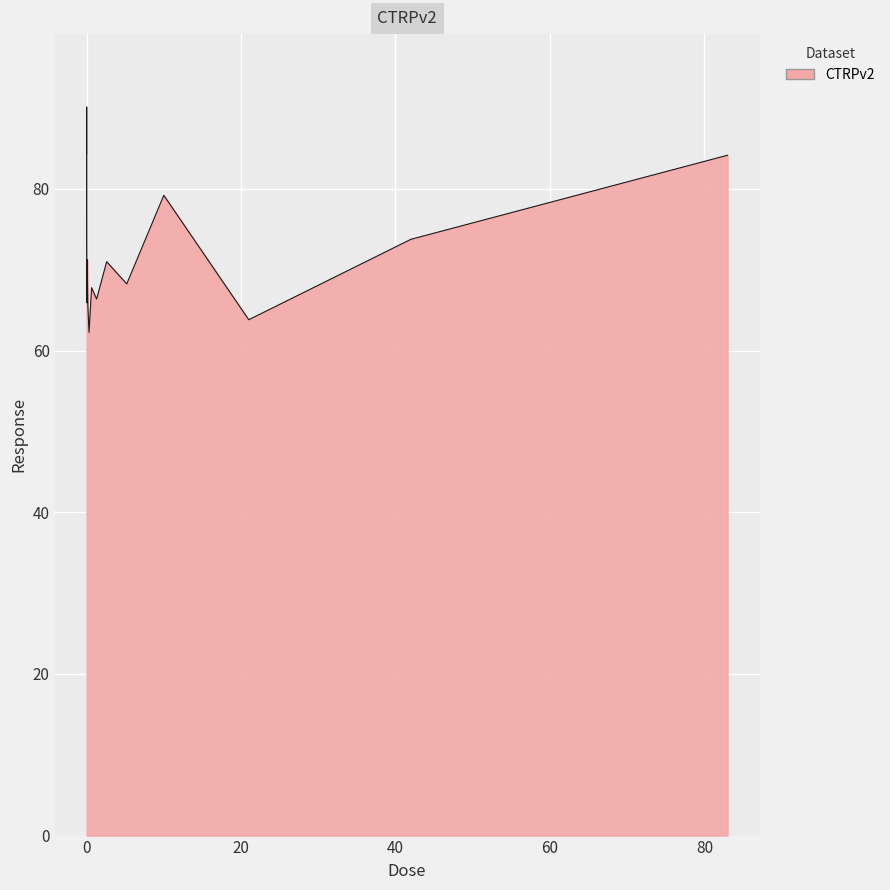

What is the minimum value shown in the chart?

62.3